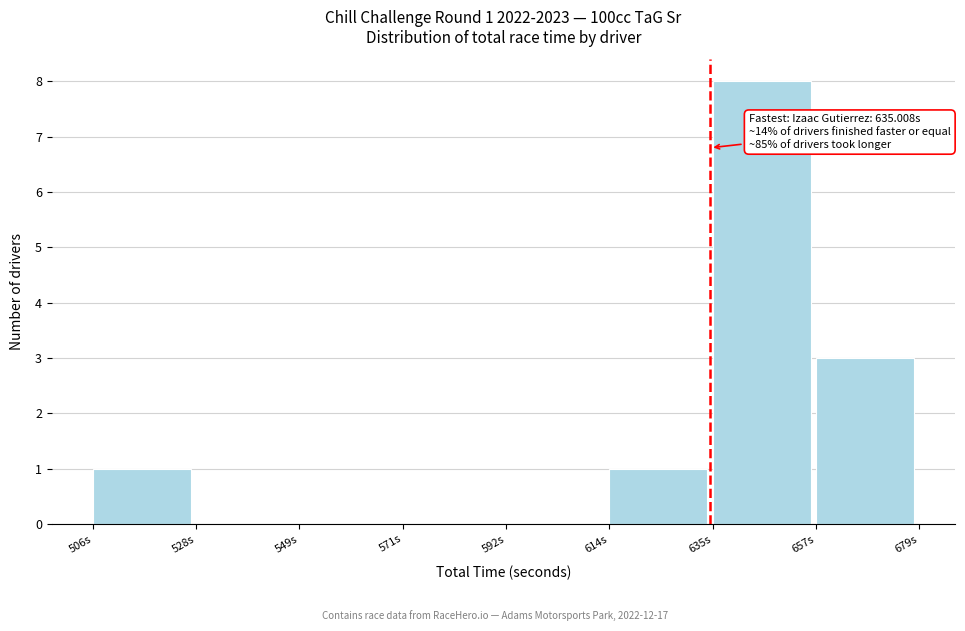

Over which range of the x-axis is the bar tallest?

635 to 655